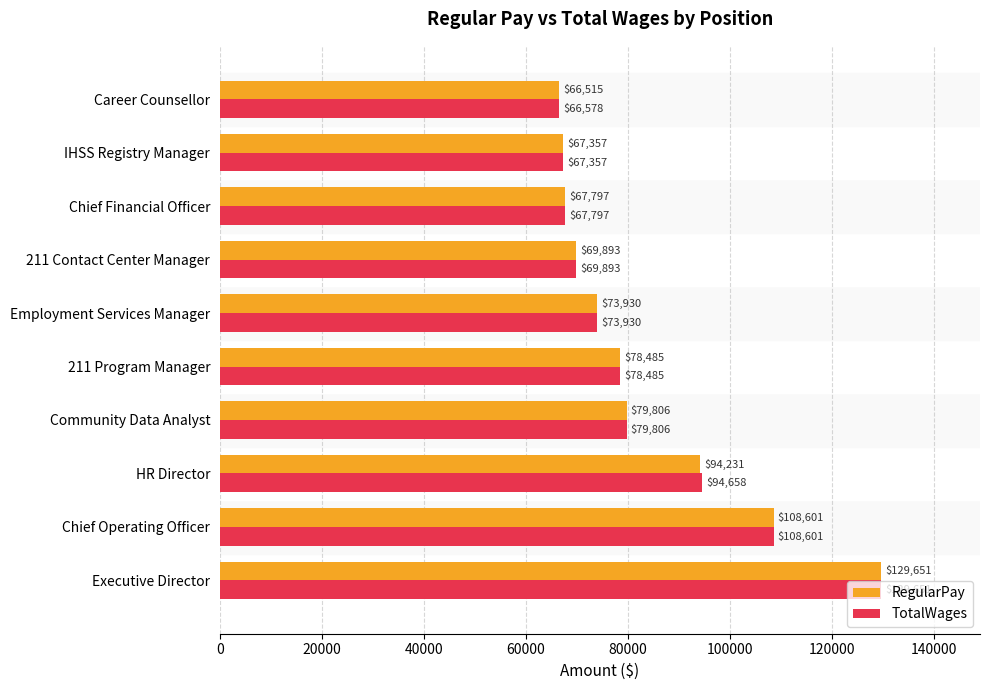

Which label corresponds to the smallest value in the chart?

Career Counsellor